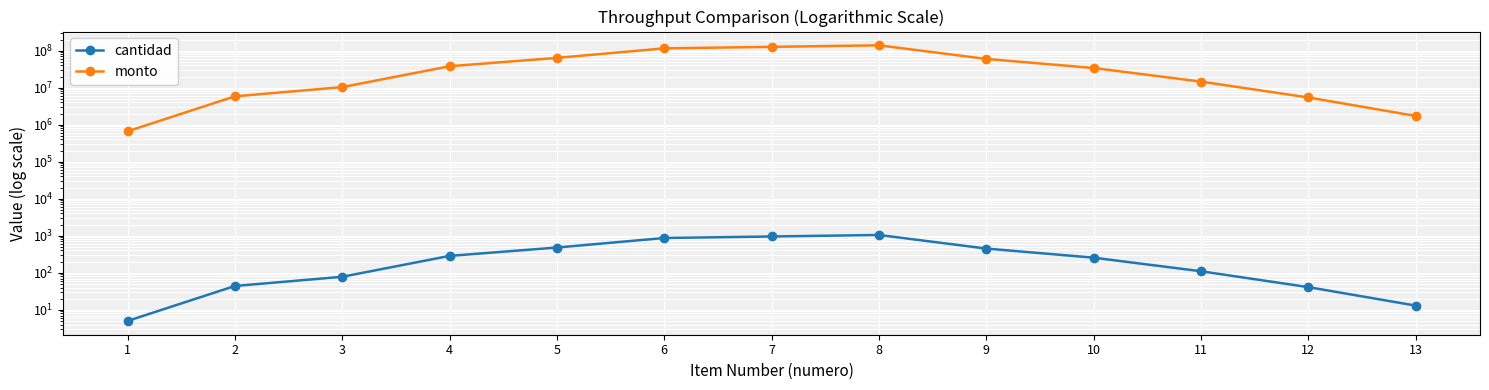

At which category is the sum across all series the highest?

8